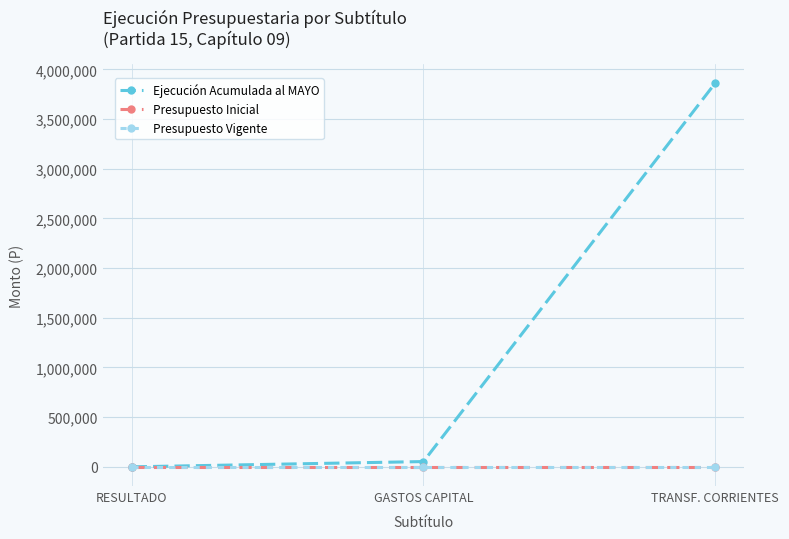

Does the chart have visible grid lines?

Yes